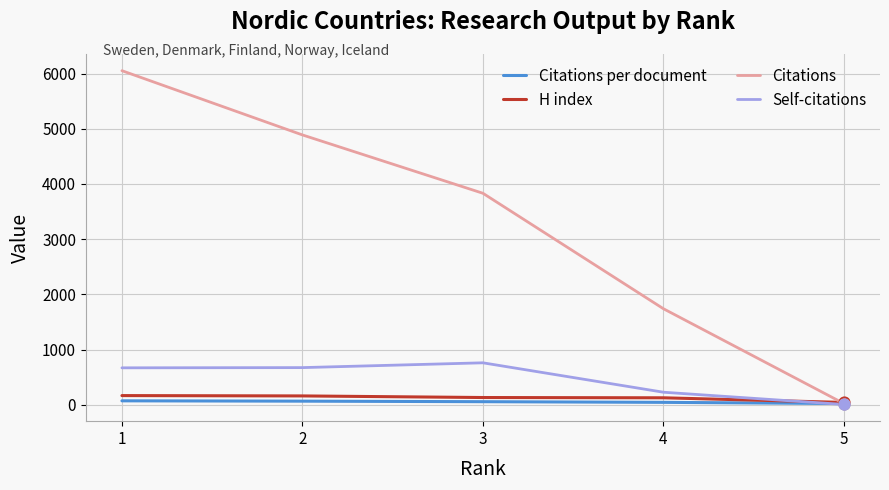

Which series has the largest range (max minus min)?

Citations